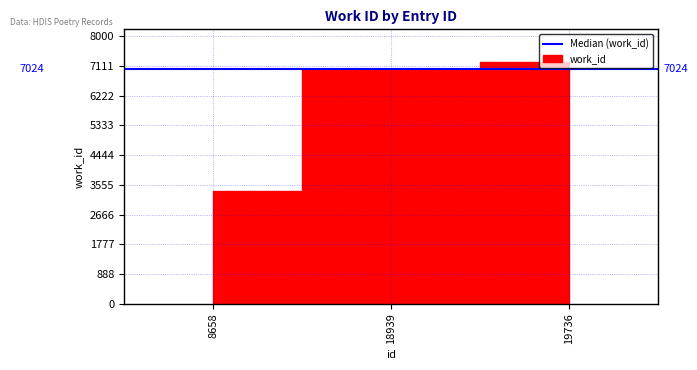

What is the difference between the maximum and second lowest values?

214